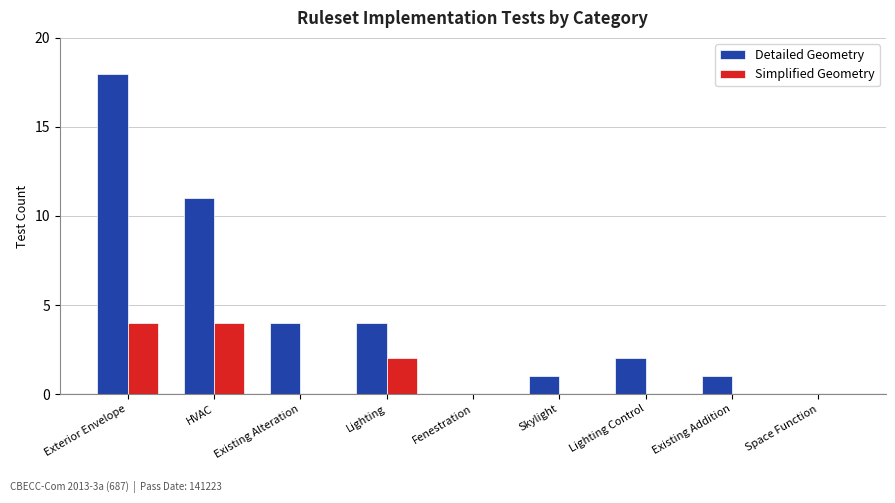

Between Fenestration and Lighting Control, which series saw the biggest shift?

Detailed Geometry